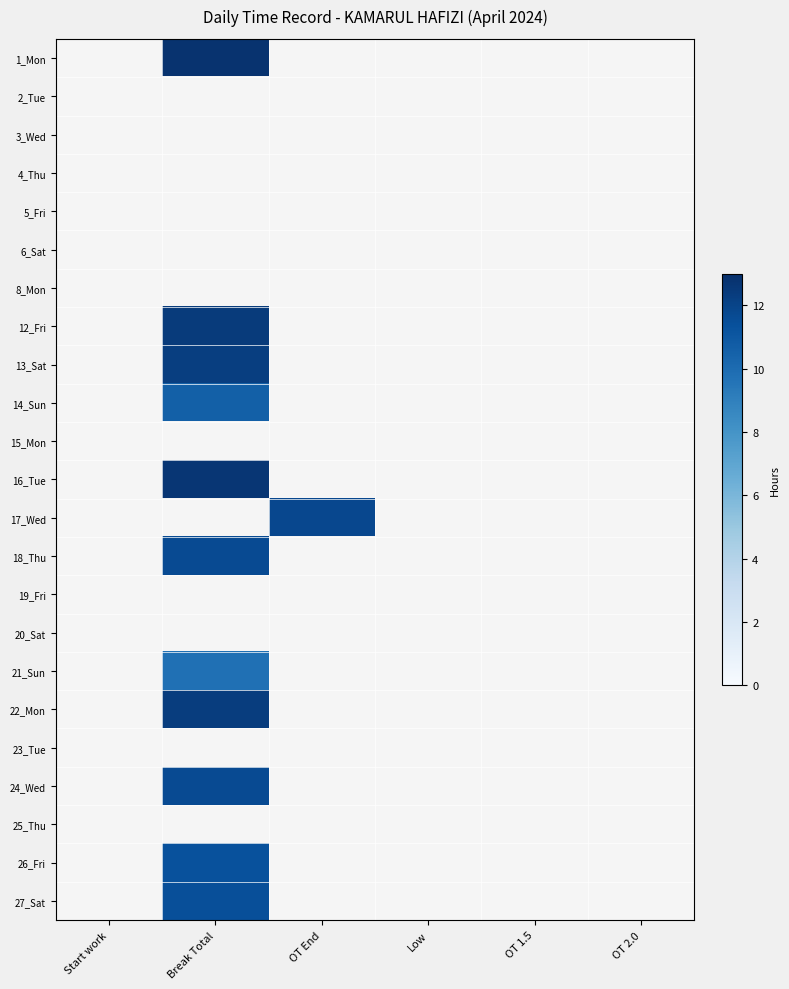

Is the value of 3_Wed at OT 1.5 greater than the value of 23_Tue at Start work?

No